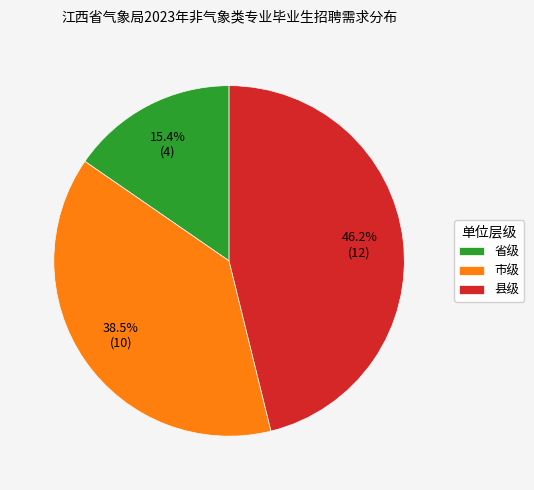

Which category has the biggest portion of the pie?

县级